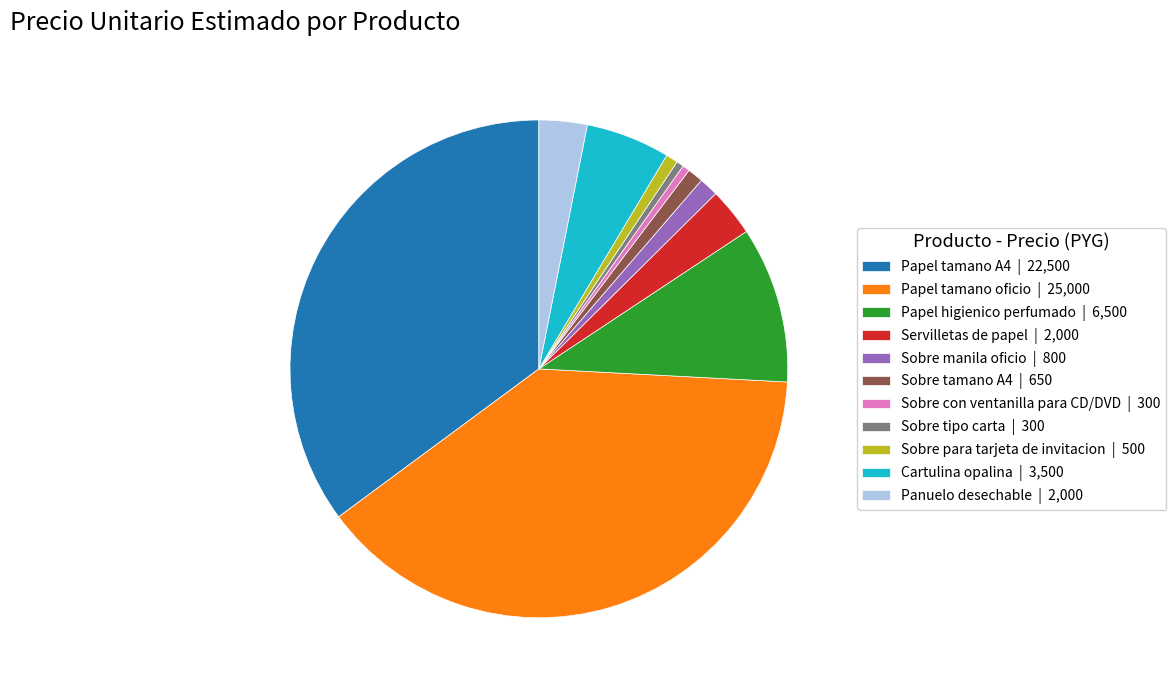

Is it true that Papel higienico perfumado is 3% of the pie?

False